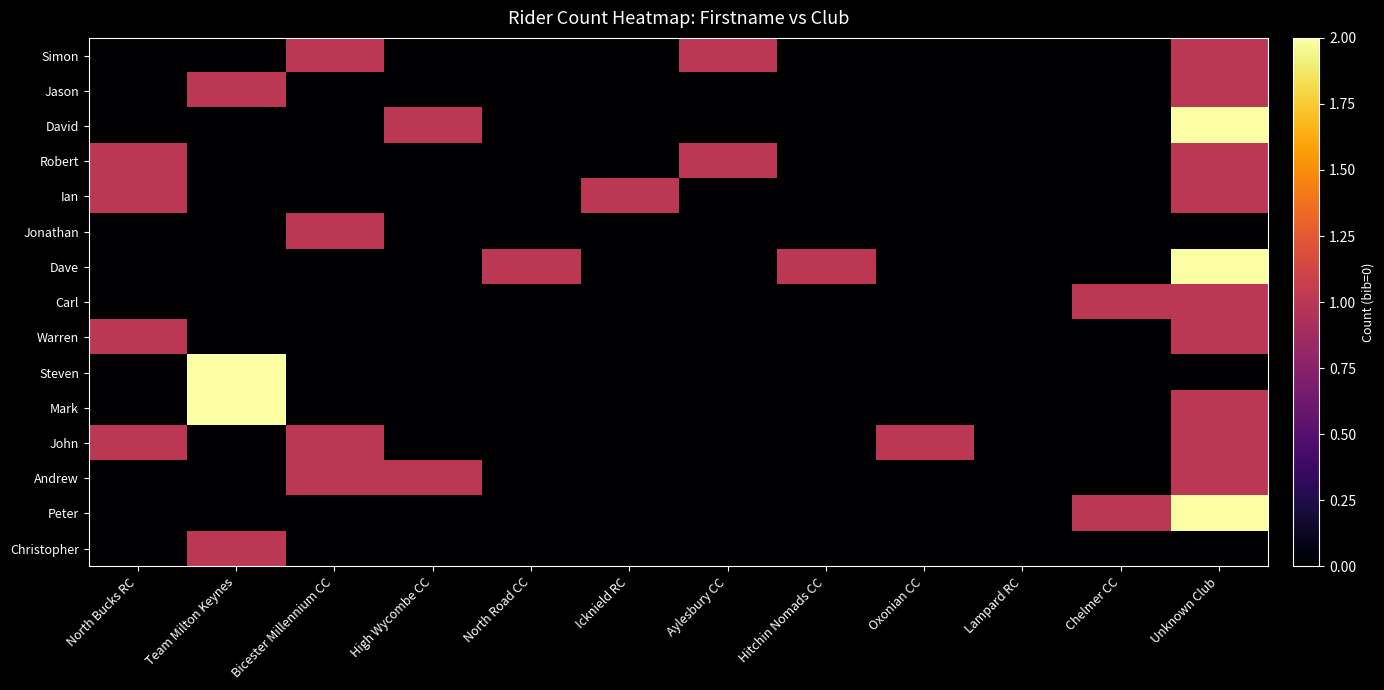

What is the maximum value shown in the chart?

2